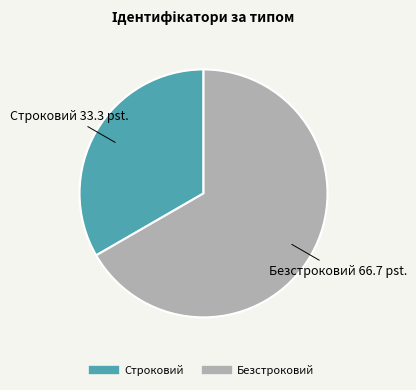

Is it true that Безстроковий is 67% of the pie?

True